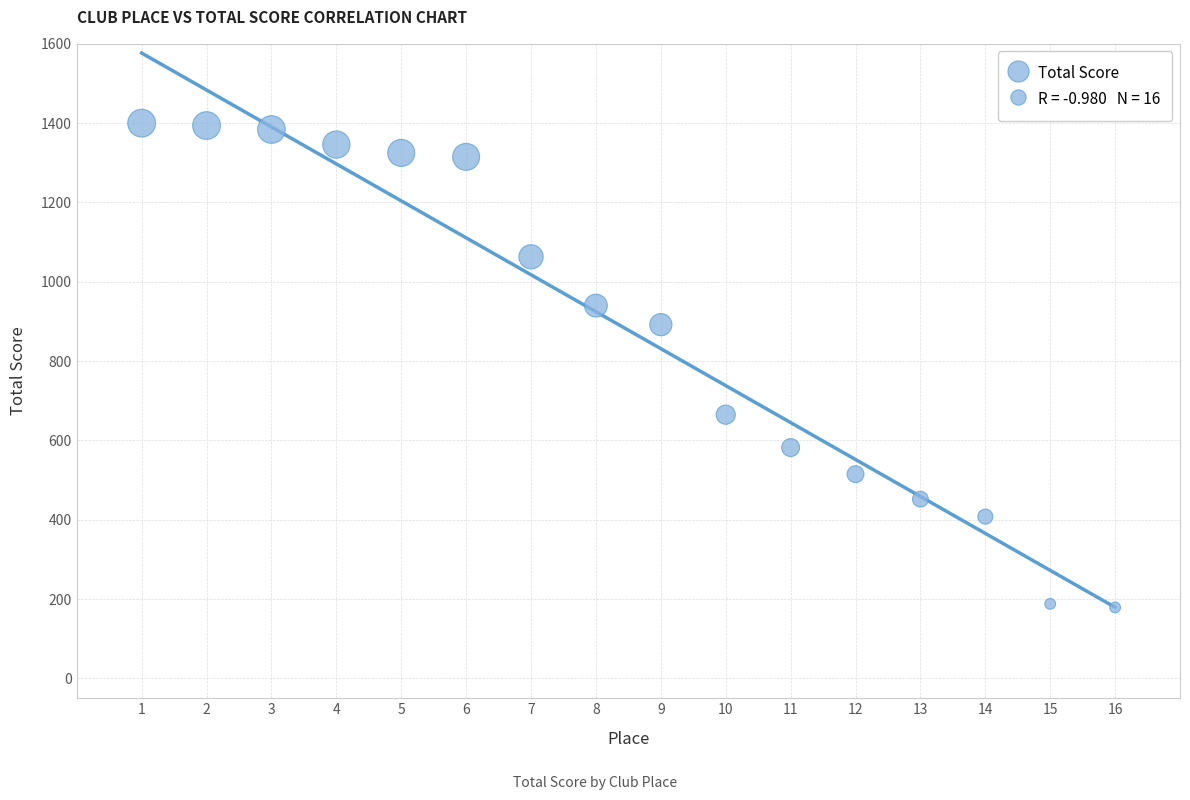

What is the range of Y values (max minus min)?

1221